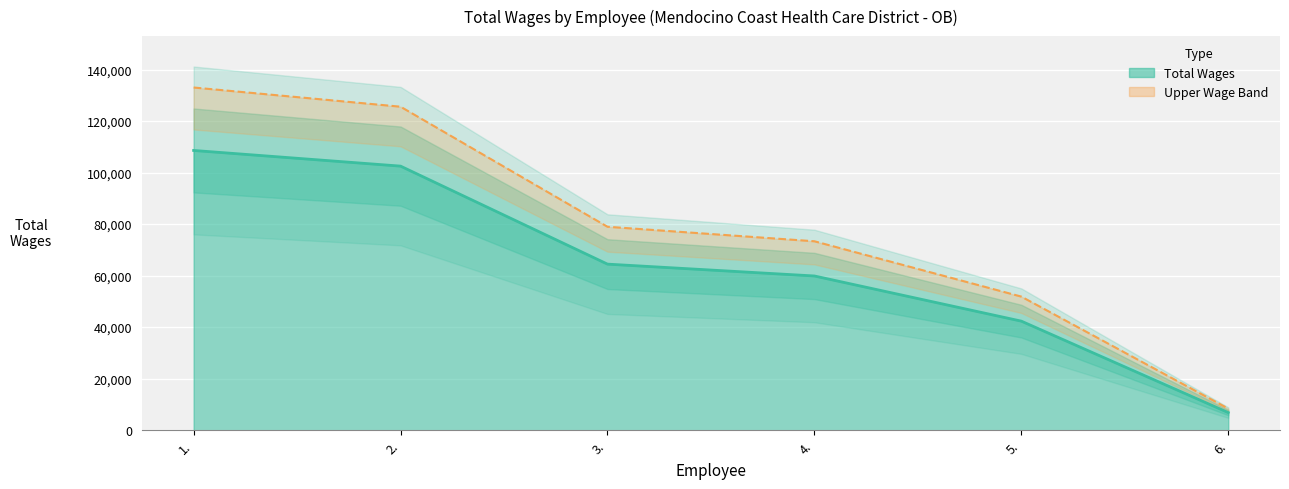

True or false: the data has more than 1 interior local peaks.

False